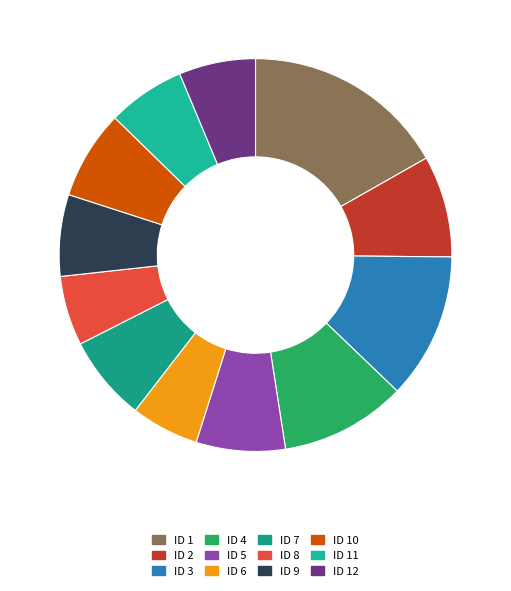

To the nearest percent, what is the combined percentage of ID 7 and ID 2?

15%